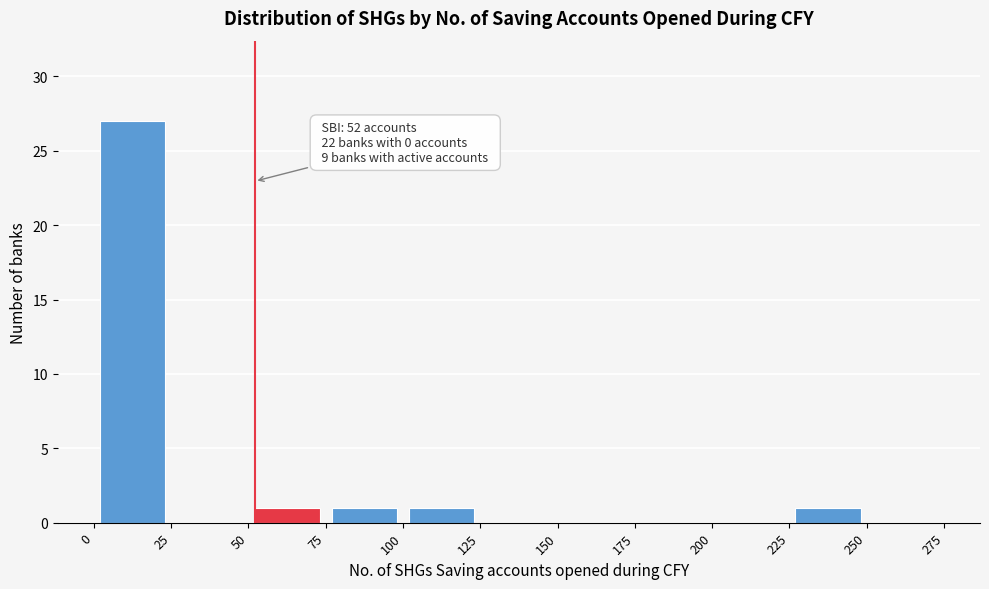

Which range on the x-axis has the tallest bar?

0 to 25